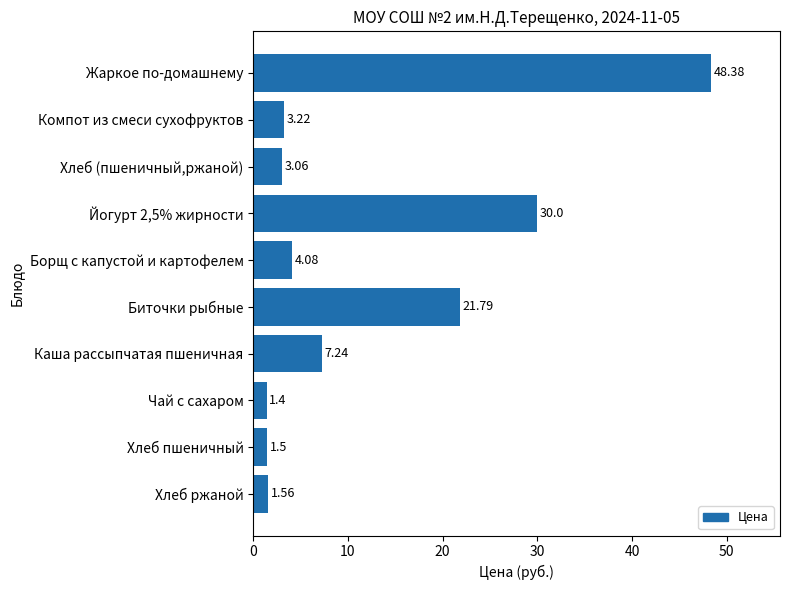

How many data points does each series have?

10